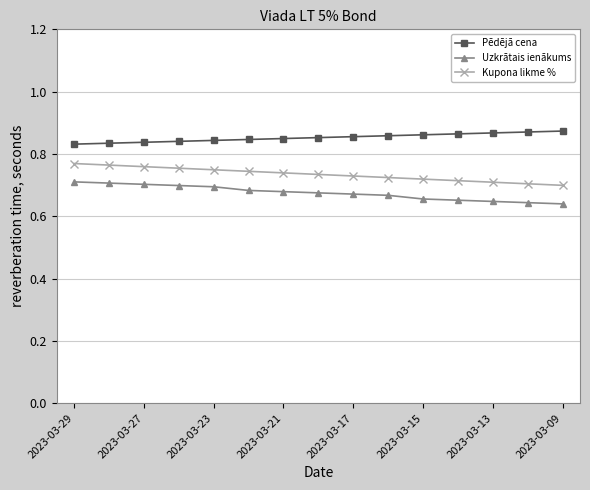

At how many categories does at least one series exceed 0?

15